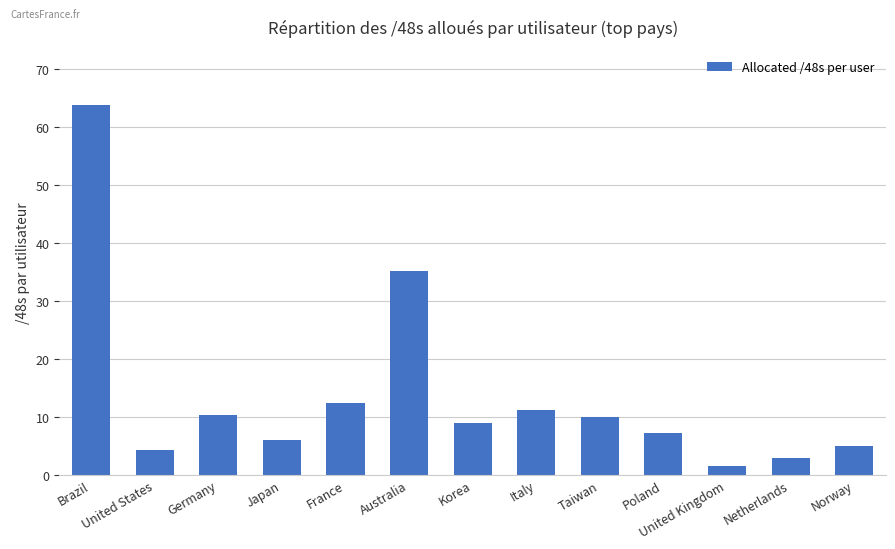

How many values exceed 9?

7